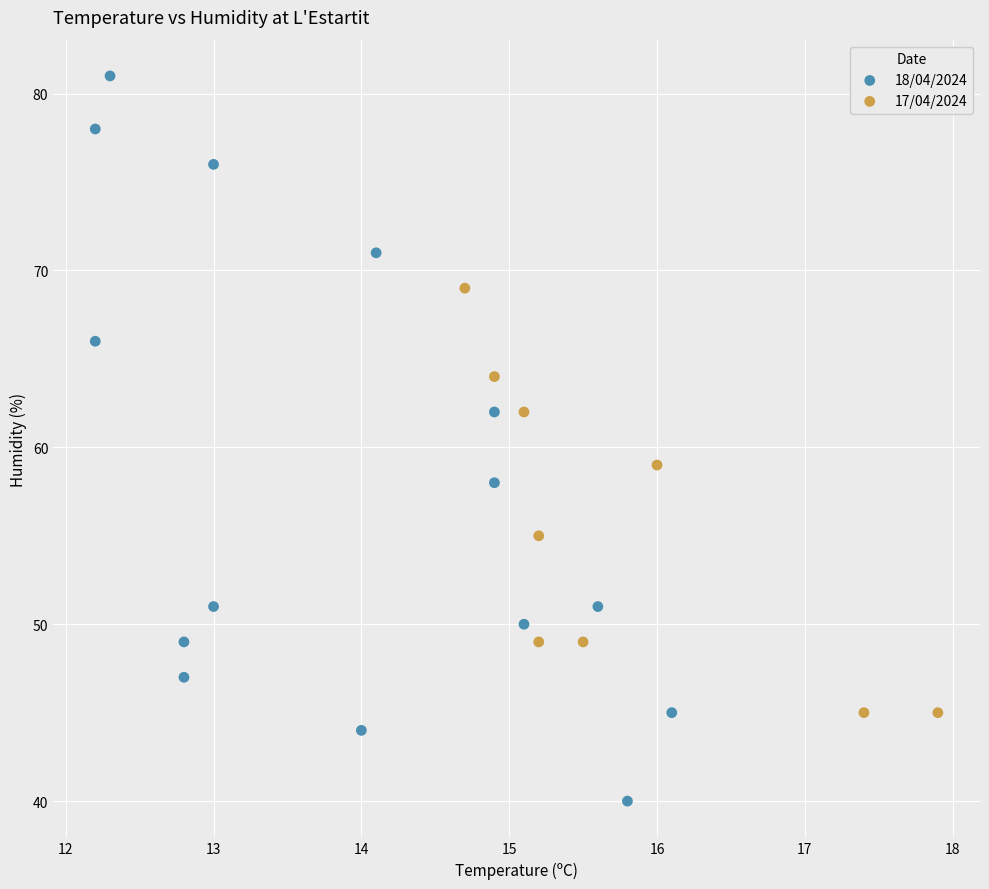

Which series contains the lowest Y value?

18/04/2024